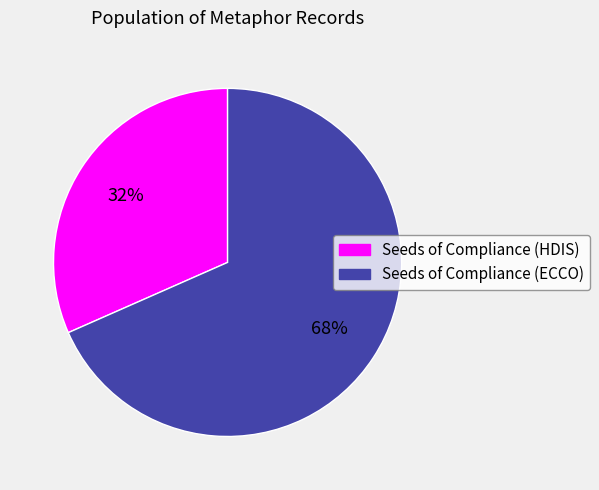

Which category has the smallest portion of the pie?

Seeds of Compliance (HDIS)